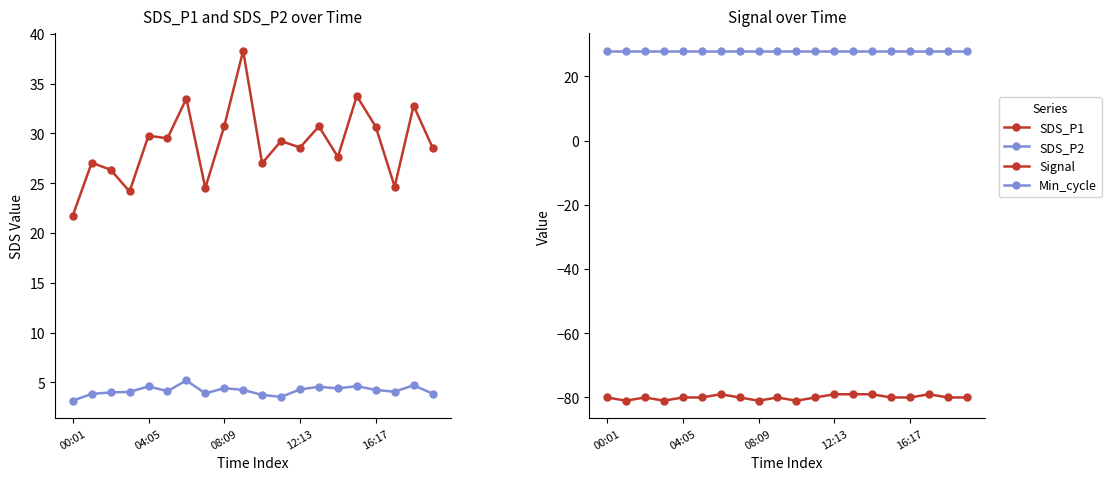

What is the difference between the SDS_P2 values at 00:01 and 7?

0.7